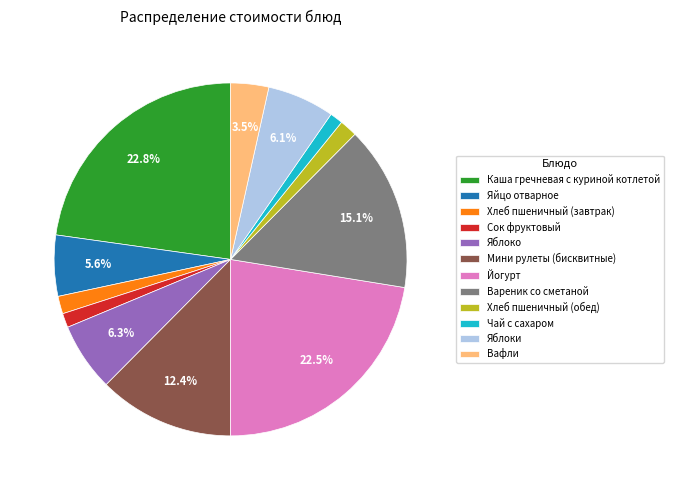

Which has a higher value, Хлеб пшеничный (обед) or Яйцо отварное?

Яйцо отварное